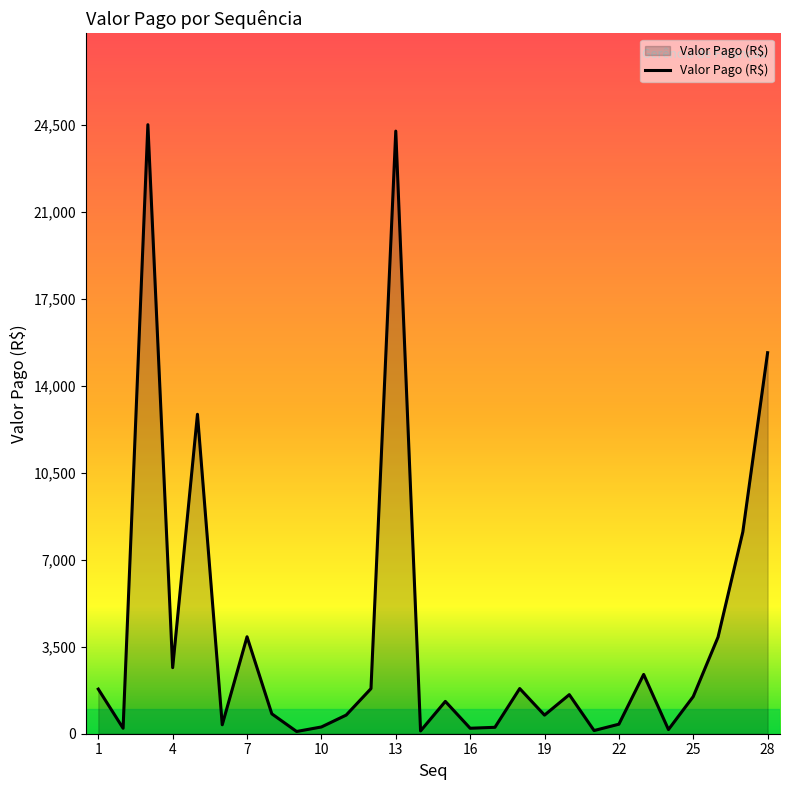

What is the maximum value shown in the chart?

24500.0